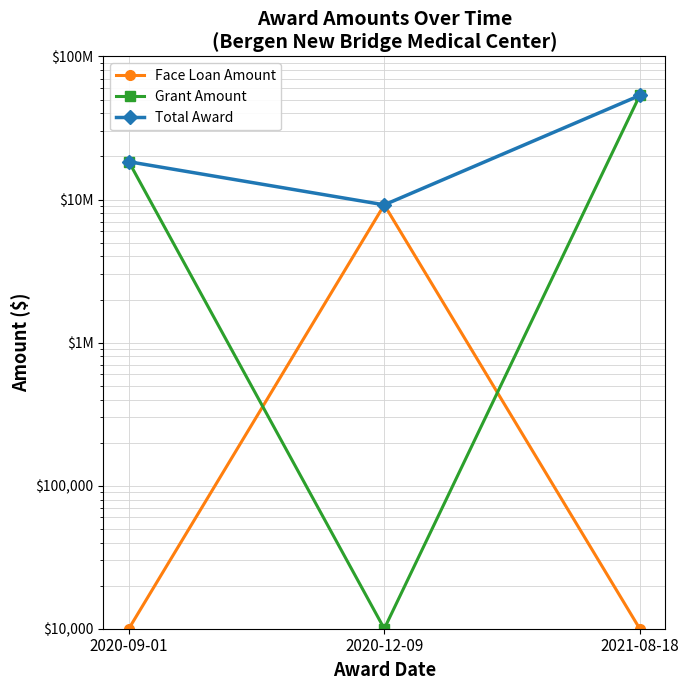

What is the label of the 1st point from the right?

2021-08-18